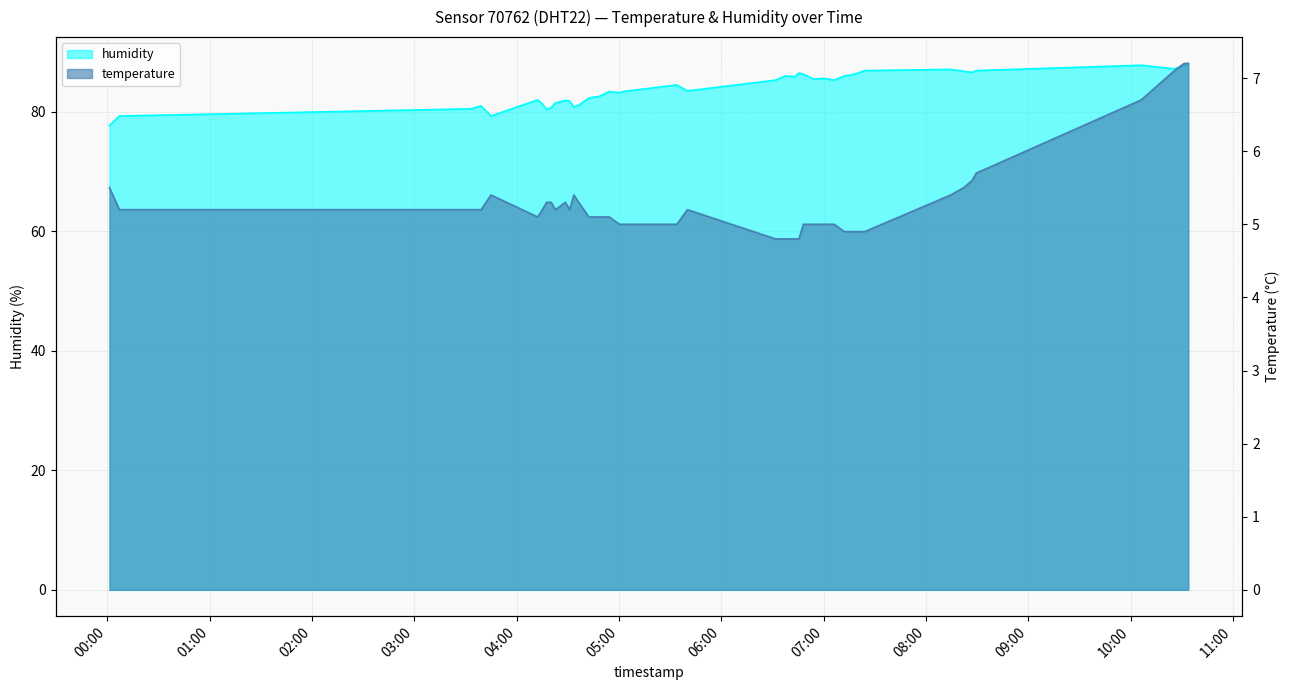

What is the difference between the temperature values at 2022-11-20T05:00:13 and 2022-11-20T08:14:30?

0.4